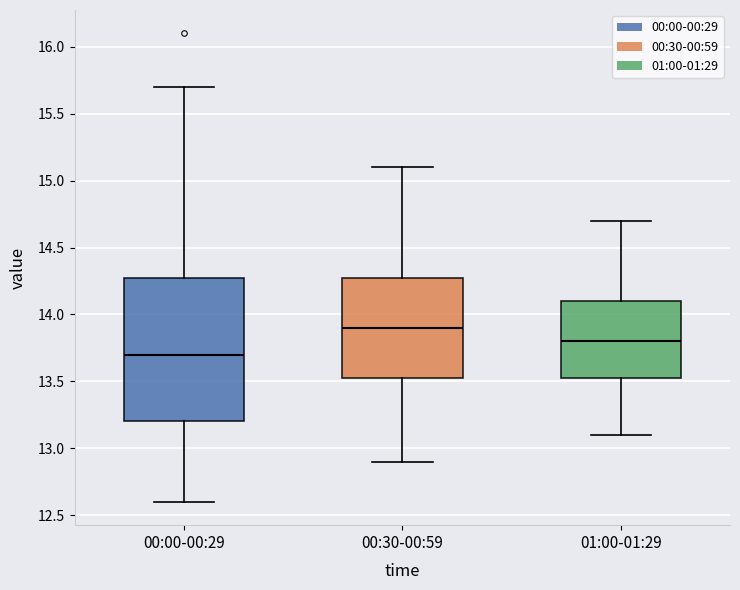

Reading left to right, read every box against the y-axis: the position of its median line, the range the box covers, and the ends of its whiskers. The values are not printed on the chart, so give them approximately, as read against the axis.

00:00-00:29: median 13.70, box 13.20 to 14.30, whiskers 12.60 to 15.70
00:30-00:59: median 13.90, box 13.55 to 14.30, whiskers 12.90 to 15.10
01:00-01:29: median 13.80, box 13.55 to 14.10, whiskers 13.10 to 14.70